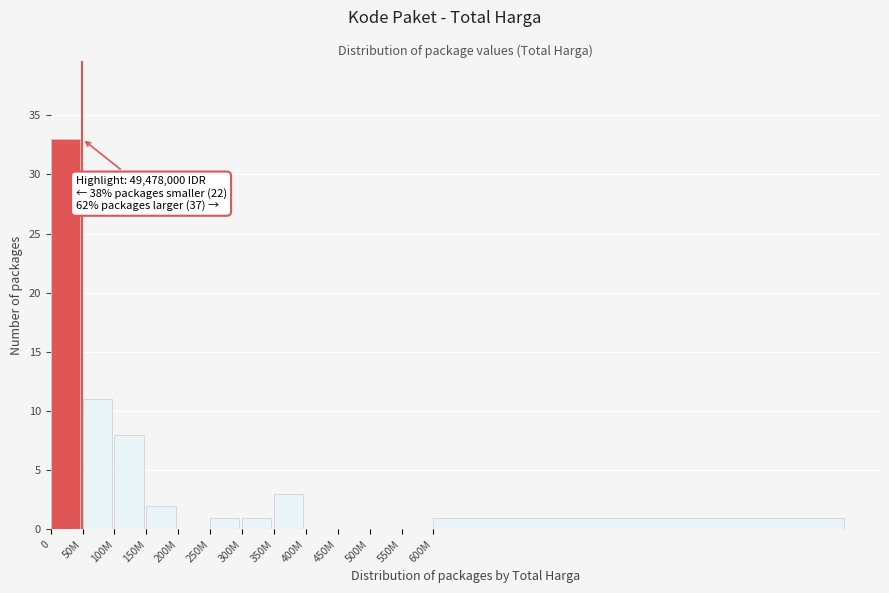

At which label is the value closest to 16?

50M